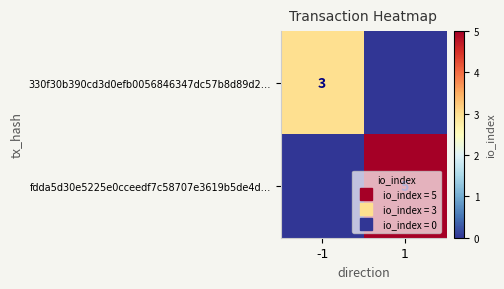

What is the sum of all 330f30b390cd3d0efb0056846347dc57b8d89d2… values?

3